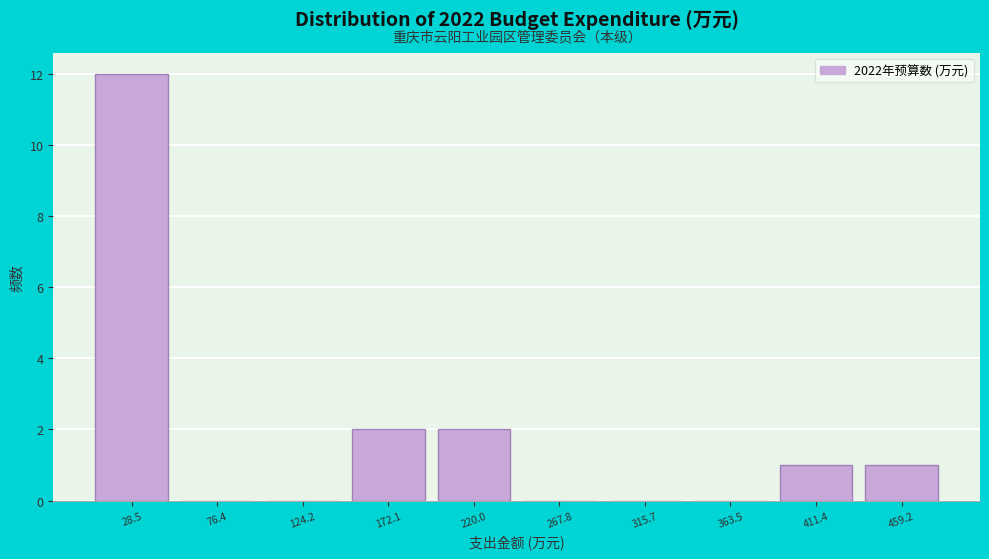

Which range on the x-axis has the tallest bar?

5 to 50